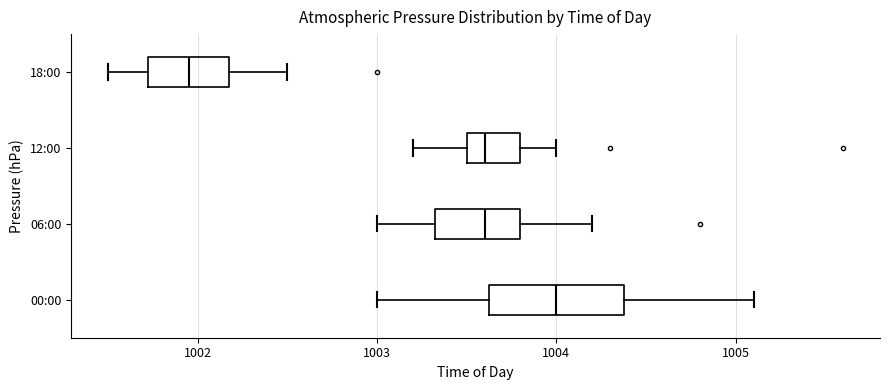

Which box has the furthest to the left median line?

18:00